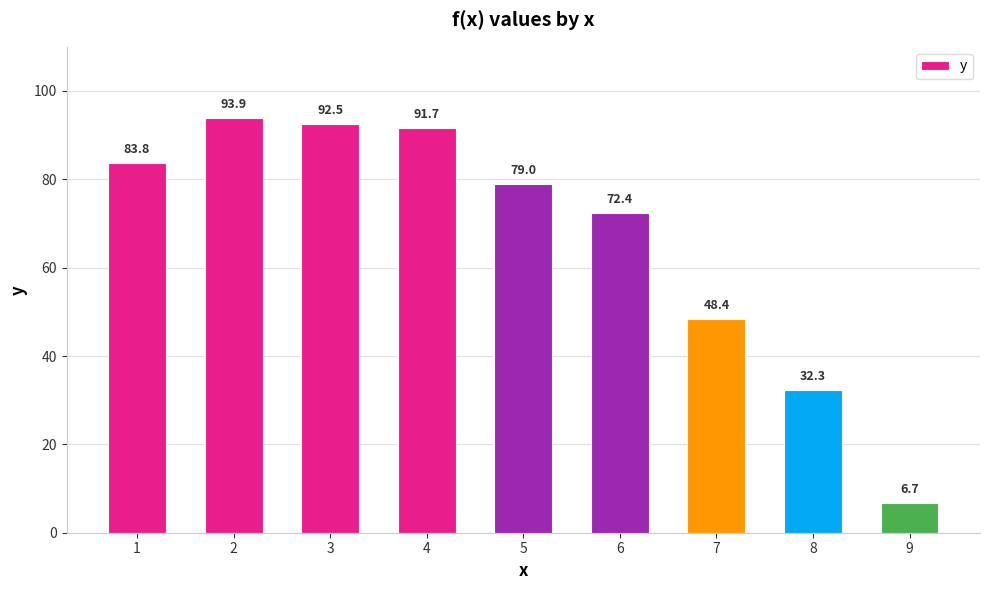

Reading right to left, what are all the values shown in this chart?

9=6.7	8=32.3	7=48.4	6=72.4	5=79.0	4=91.7	3=92.5	2=93.9	1=83.8